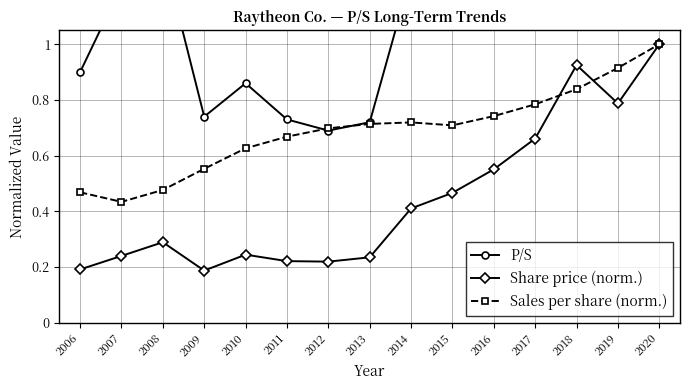

How many series are shown in this chart?

3